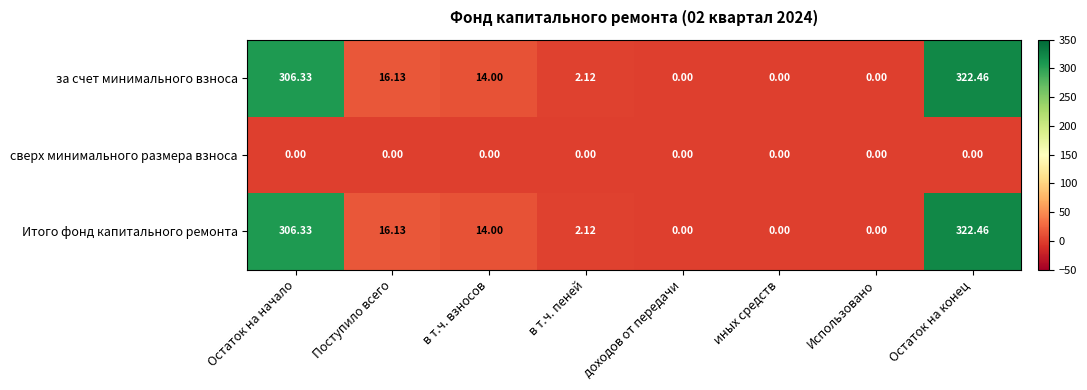

At which label does за счет минимального взноса reach its peak?

Остаток на конец